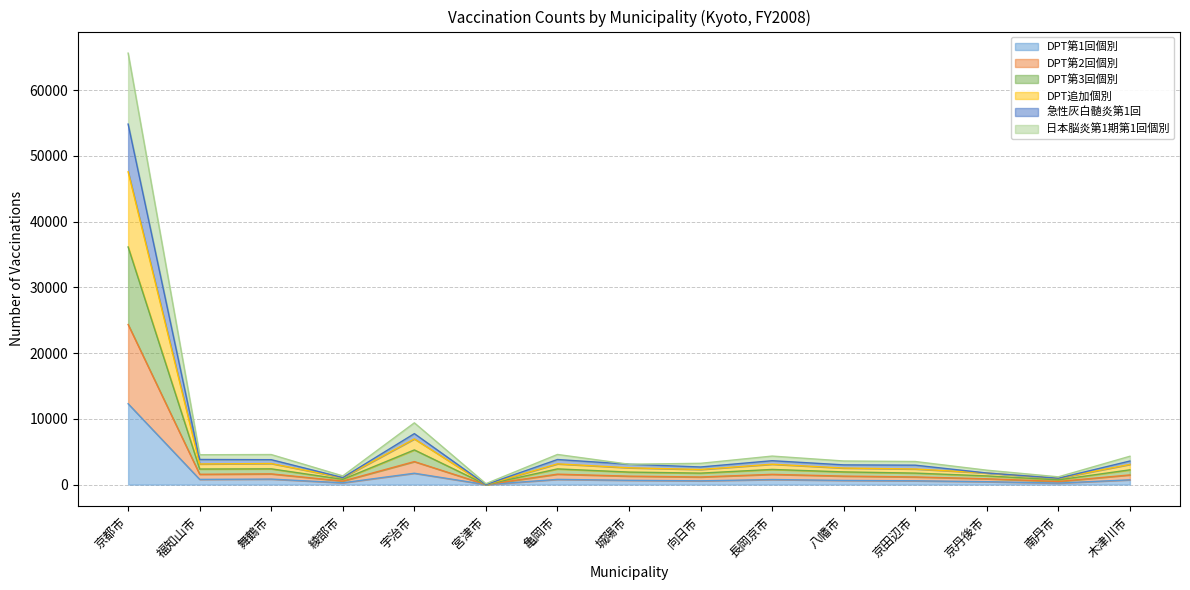

Which category has the highest value in the DPT第1回個別 series?

京都市